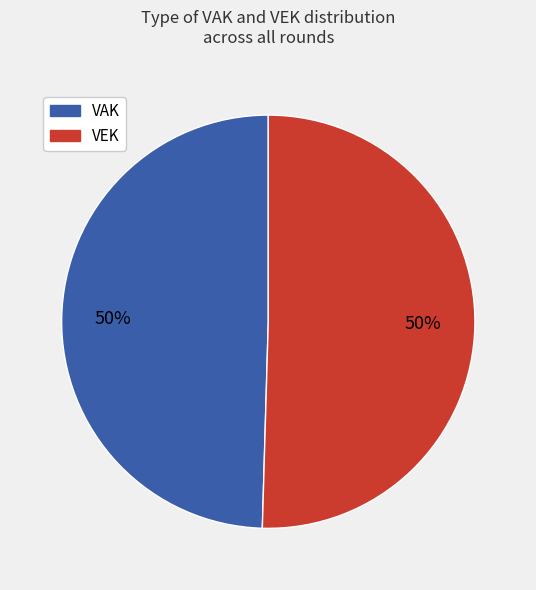

To the nearest percent, what is the average slice percentage?

50%